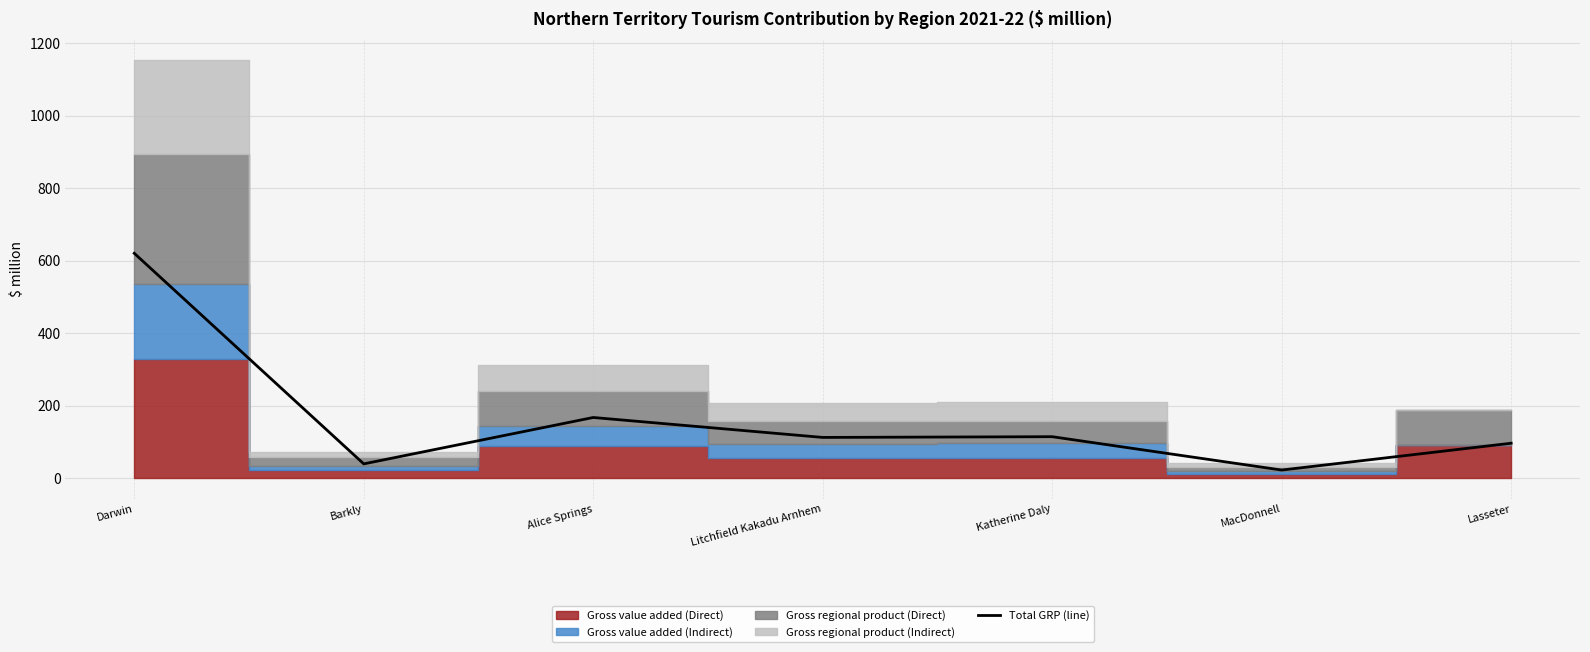

Is it true that the value at Alice Springs is 97?

False